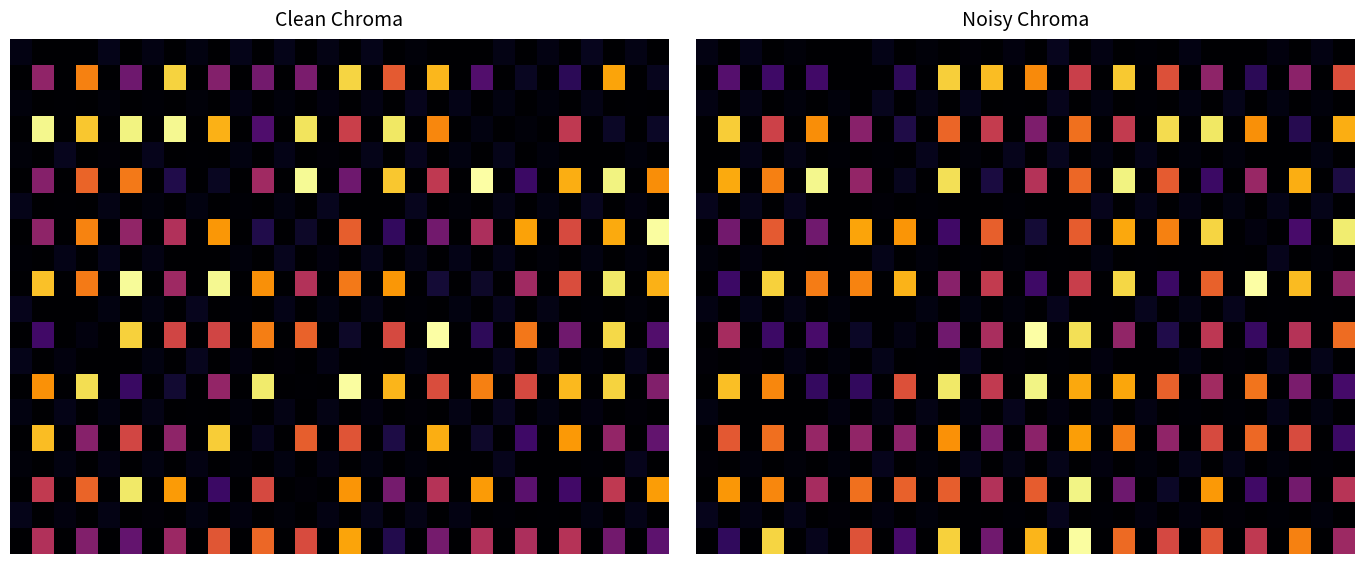

Between 20 and 12, which is larger?

12